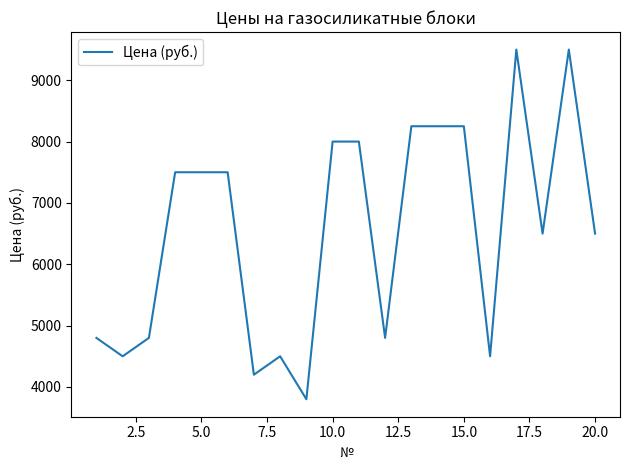

What is the difference between the maximum and minimum values?

5700